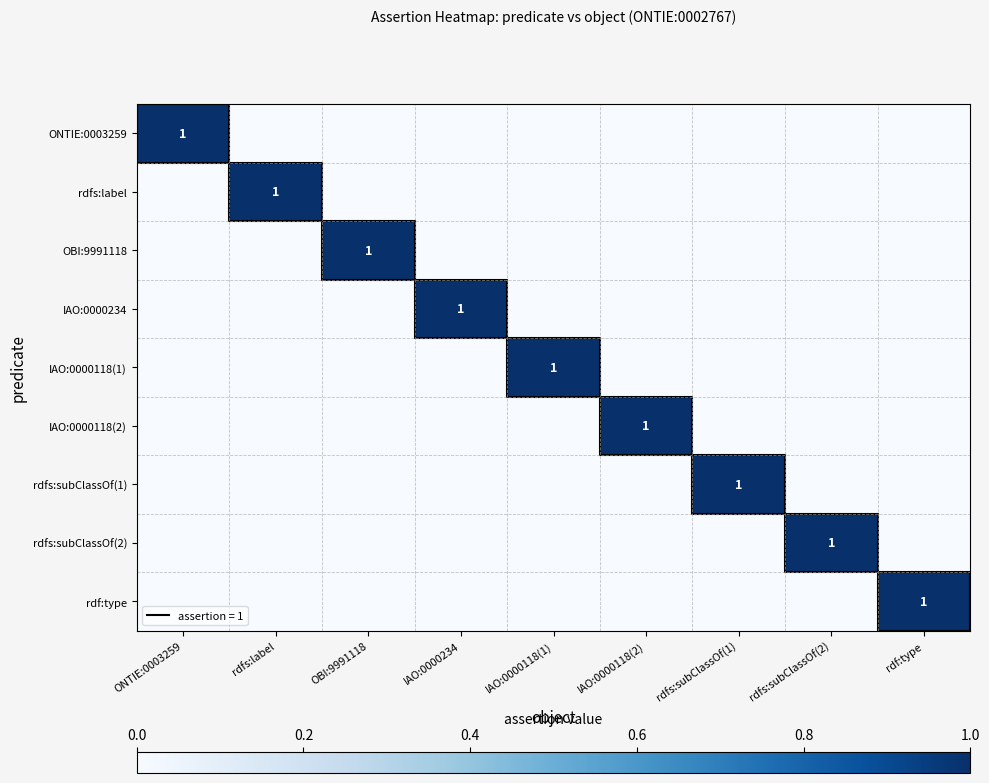

How many data points does each series have?

9